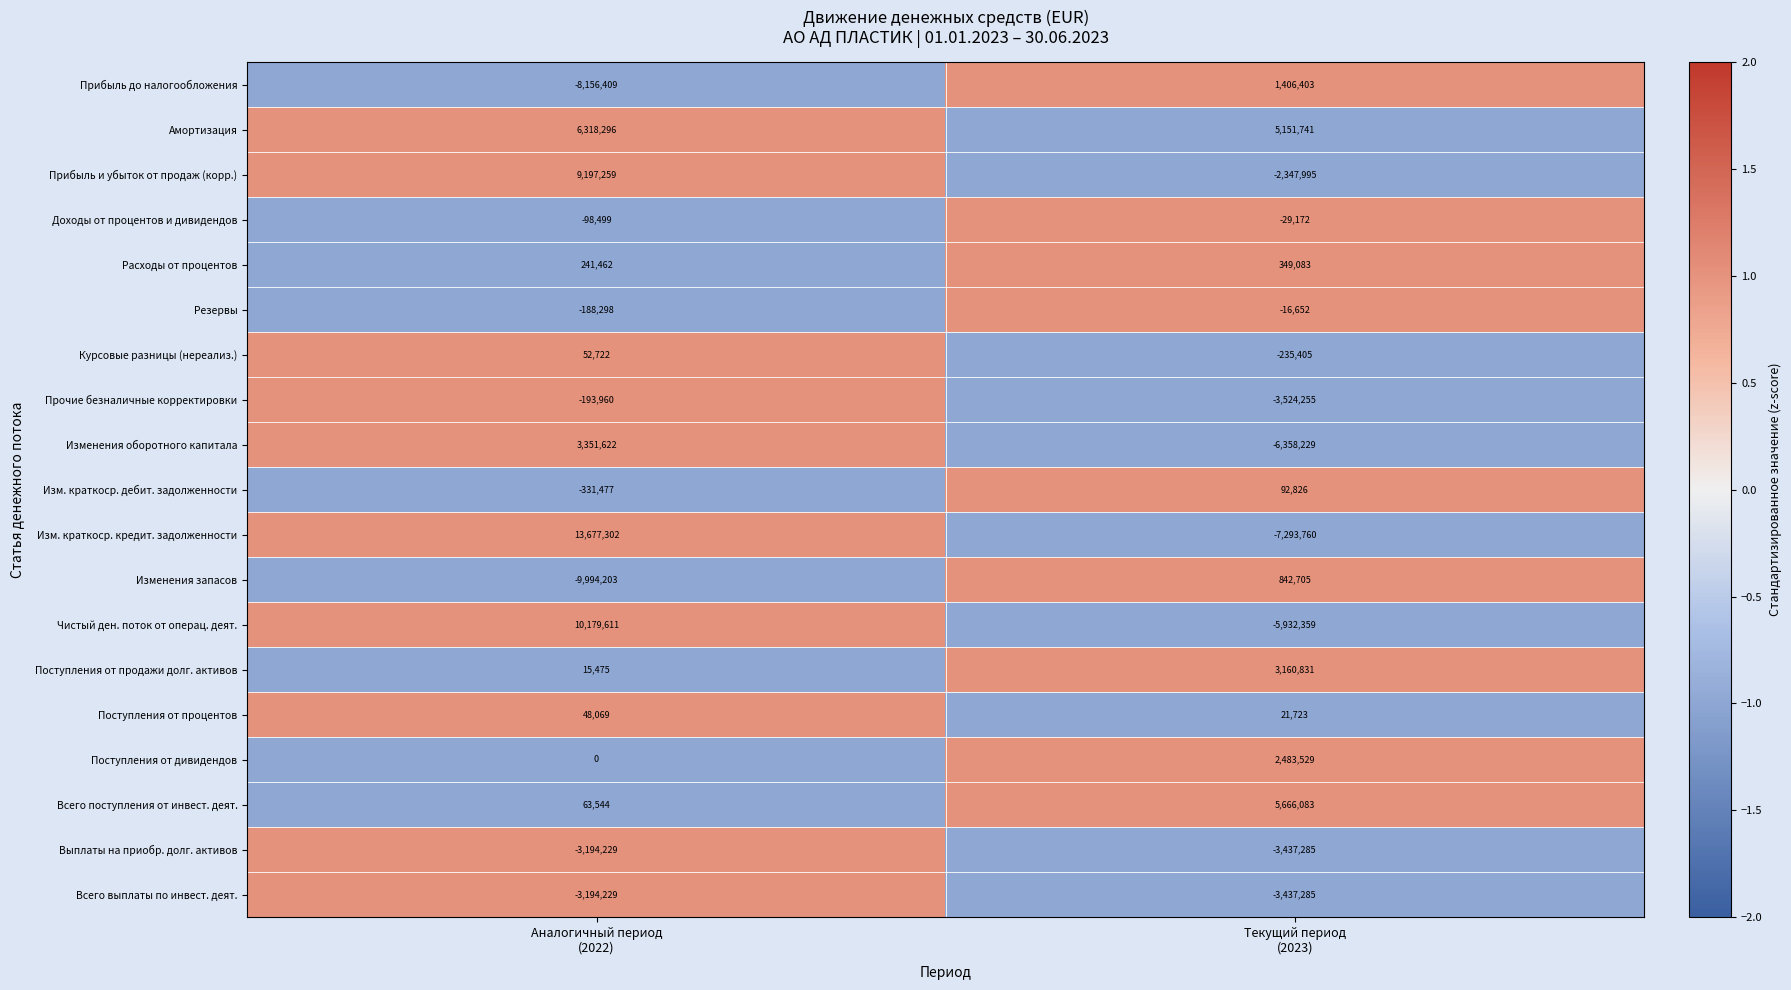

What is the maximum value shown in the chart?

13677302